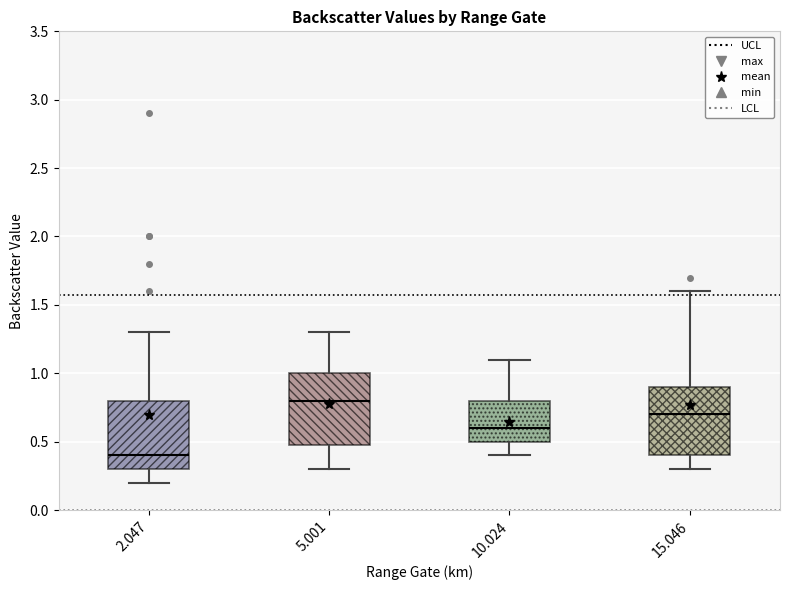

Which box has the highest median line?

5.001